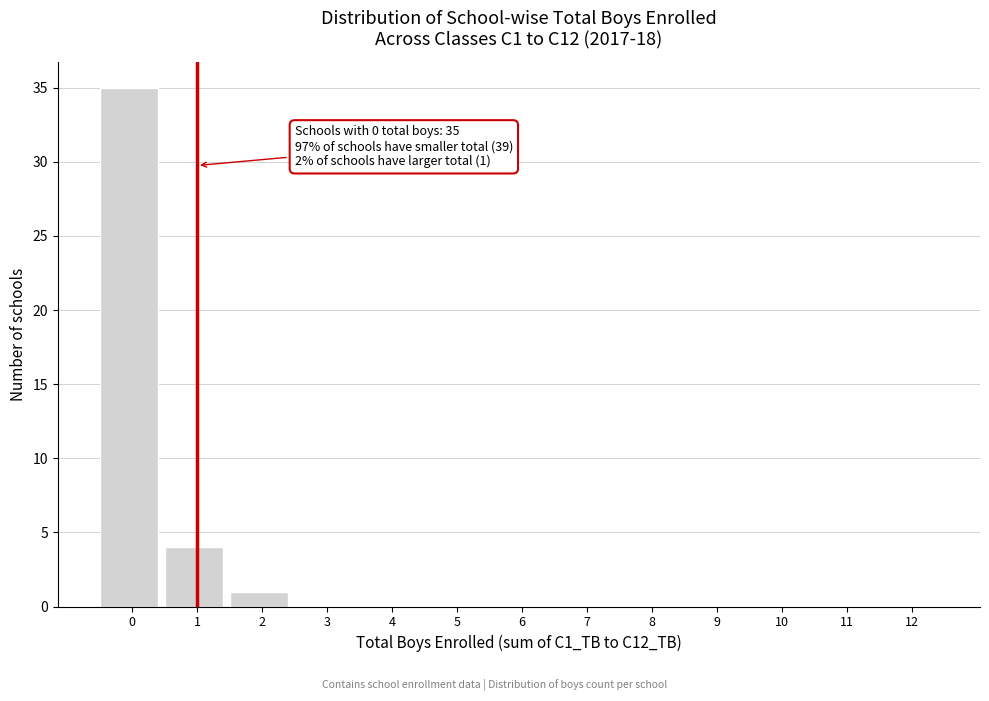

Reading left to right, list all the values displayed in this chart.

0=35	1=4	2=1	3=0	4=0	5=0	6=0	7=0	8=0	9=0	10=0	11=0	12=0